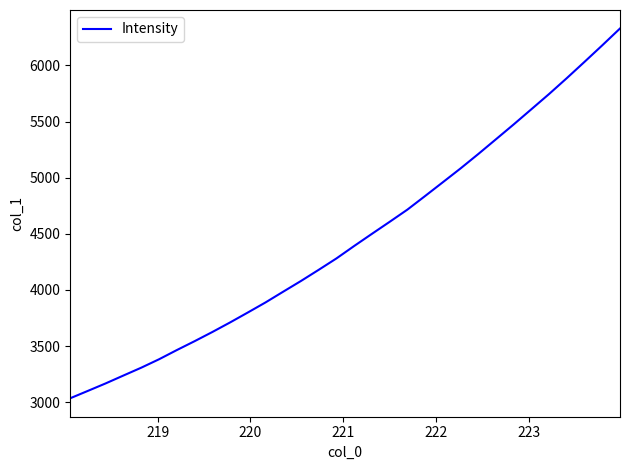

What is the difference between the maximum and minimum values?

3294.1